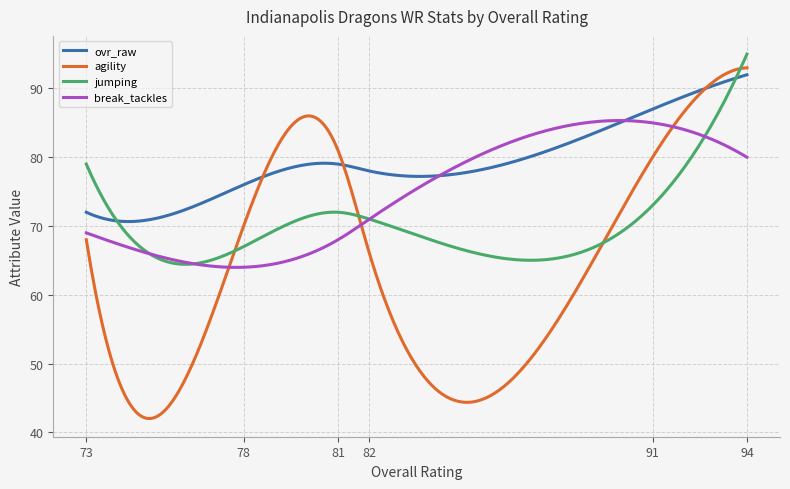

Which series has the widest spread of values?

agility